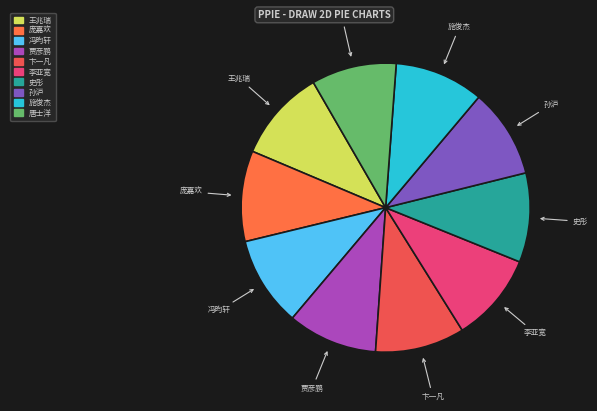

Do 李亚宽 and 孙沪 together represent more than half of the pie?

No